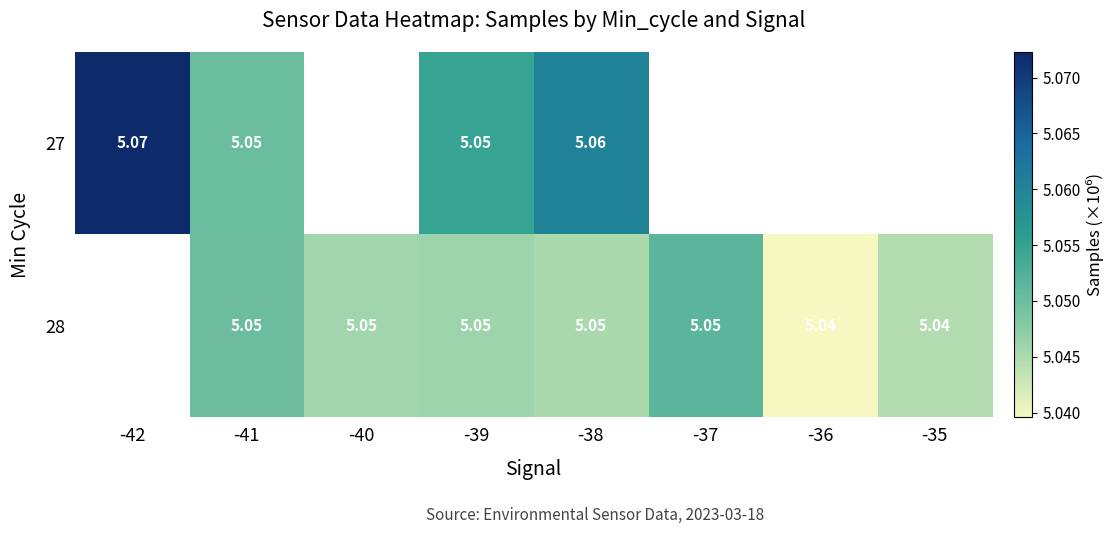

Rank the series at -41 from lowest to highest value.

28, 27